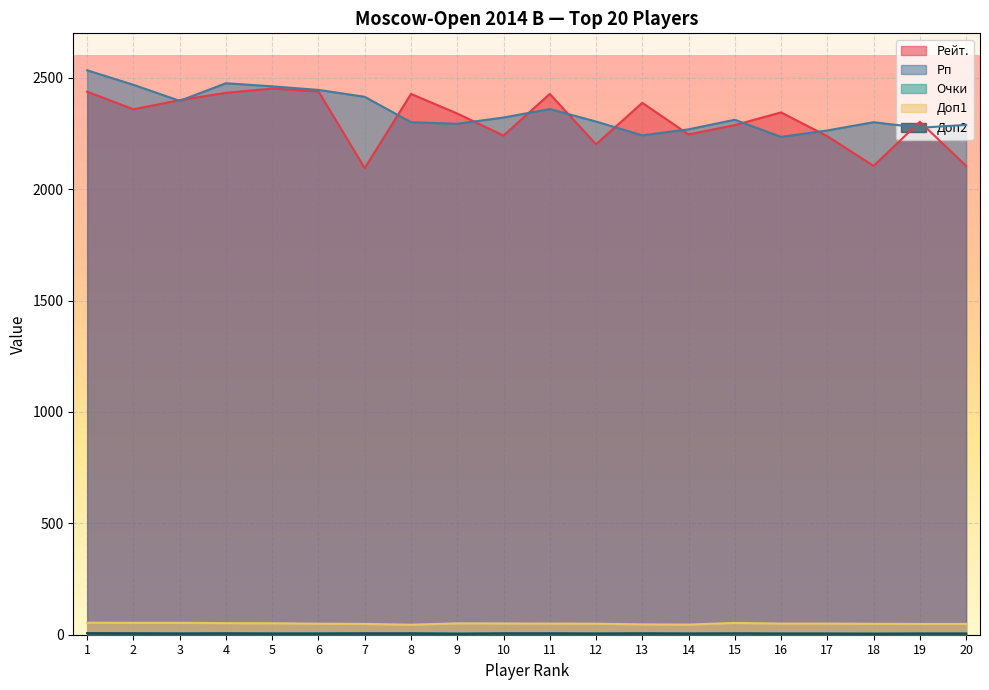

True or false: Доп2 and Рейт. intersect in this chart.

False